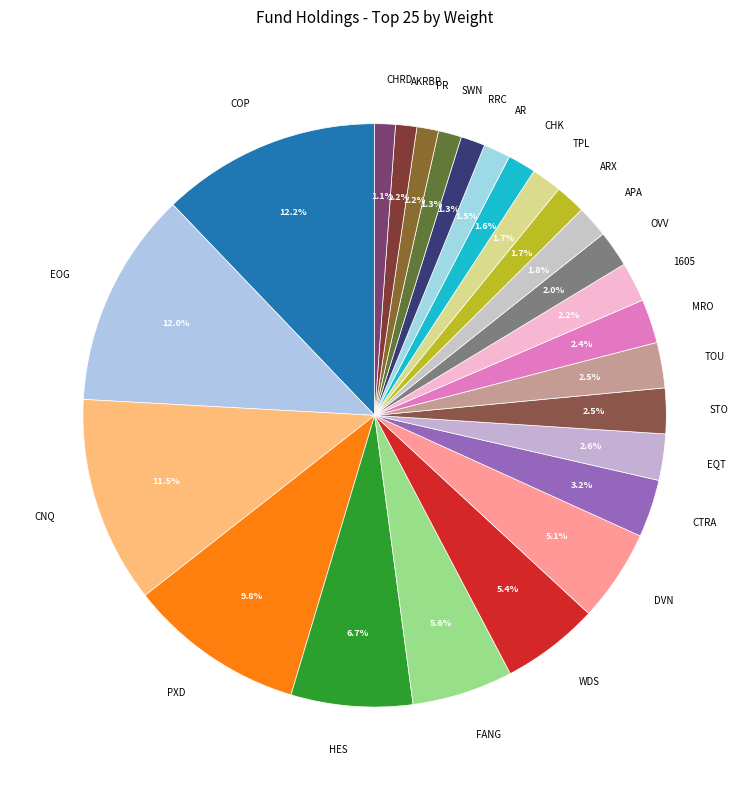

Do HES and TOU together represent more than half of the pie?

No